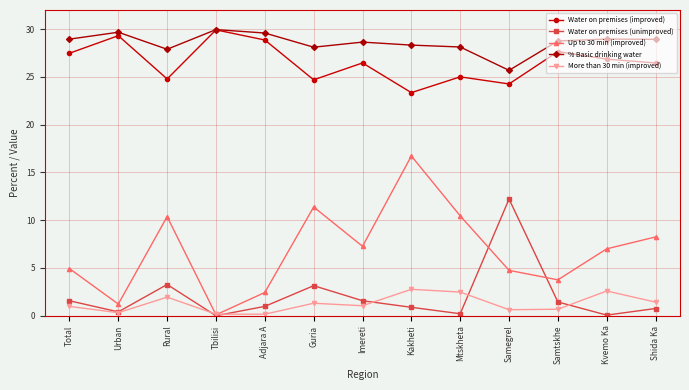

After their last crossing, which series has the higher values: Up to 30 min (improved) or More than 30 min (improved)?

Up to 30 min (improved)